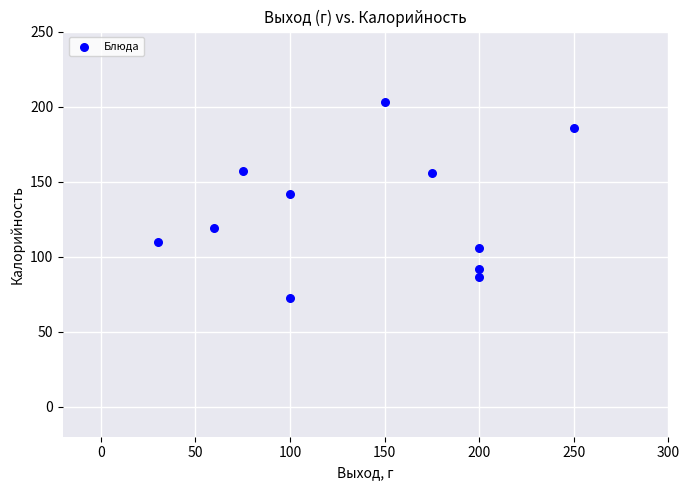

What Y value in the scatter plot is closest to 137?

141.6